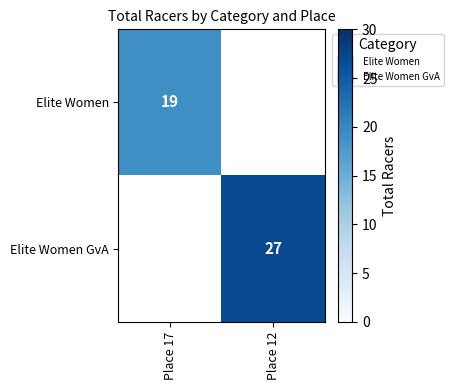

Is the value of Elite Women at Place 12 greater than the value of Elite Women GvA at Place 12?

No